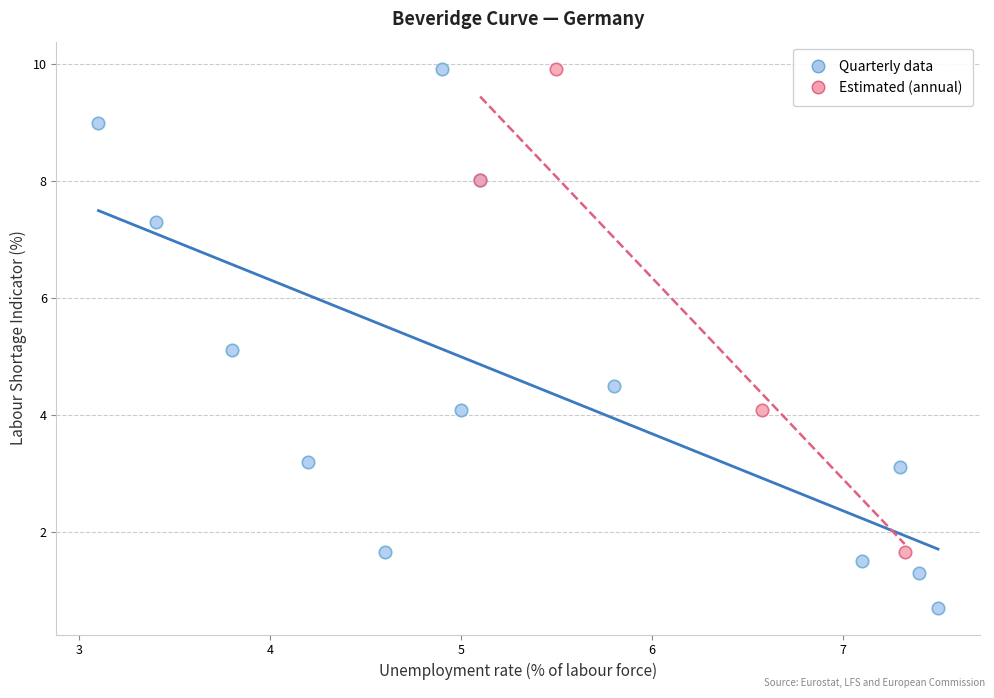

Which series has the largest Y range (max minus min)?

Quarterly data